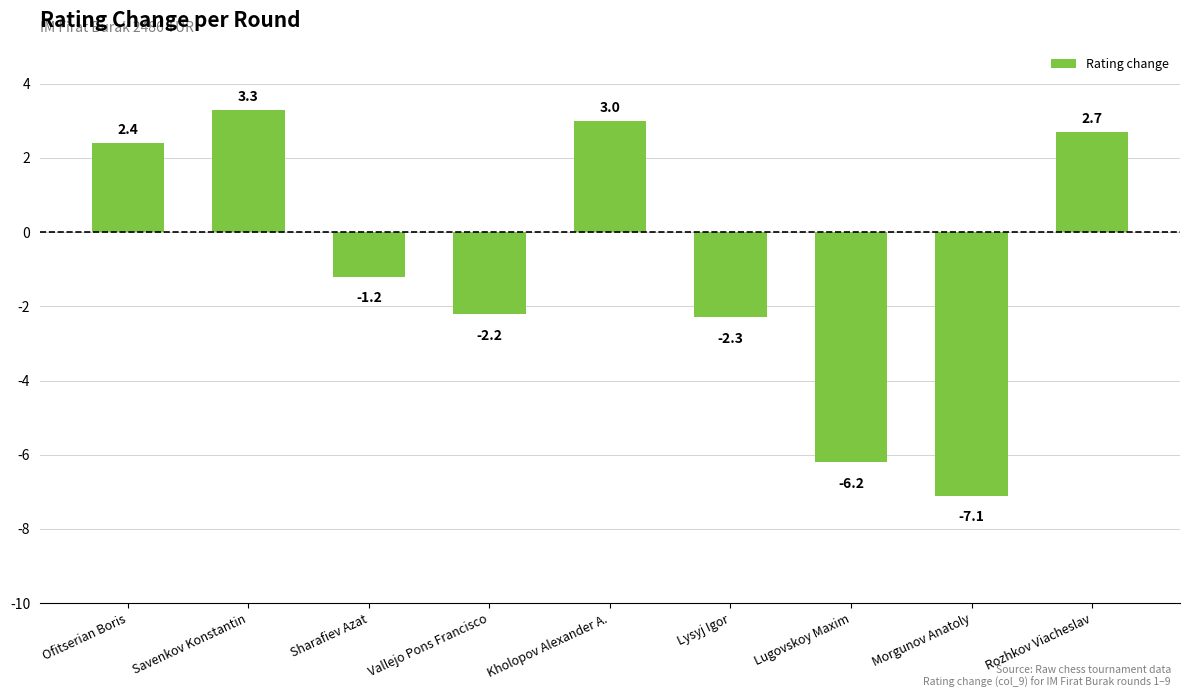

Reading left to right, list all the values displayed in this chart.

Ofitserian Boris=2.4	Savenkov Konstantin=3.3	Sharafiev Azat=-1.2	Vallejo Pons Francisco=-2.2	Kholopov Alexander A.=3.0	Lysyj Igor=-2.3	Lugovskoy Maxim=-6.2	Morgunov Anatoly=-7.1	Rozhkov Viacheslav=2.7